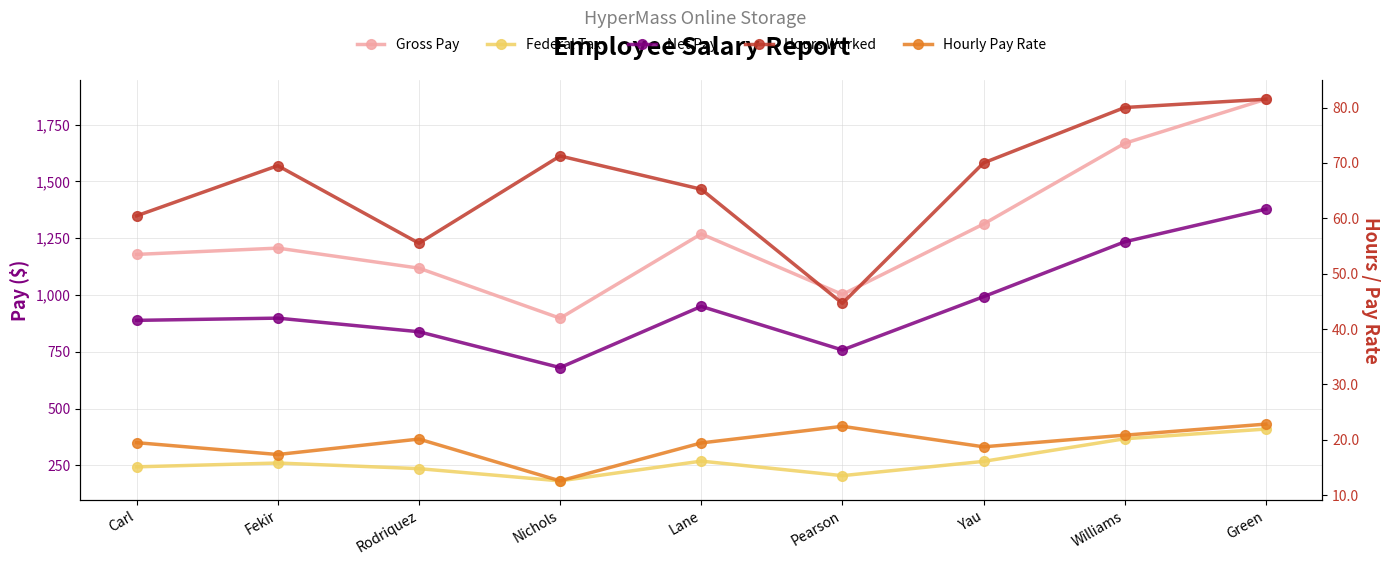

What is the difference between the highest and lowest values at Lane?

1249.7